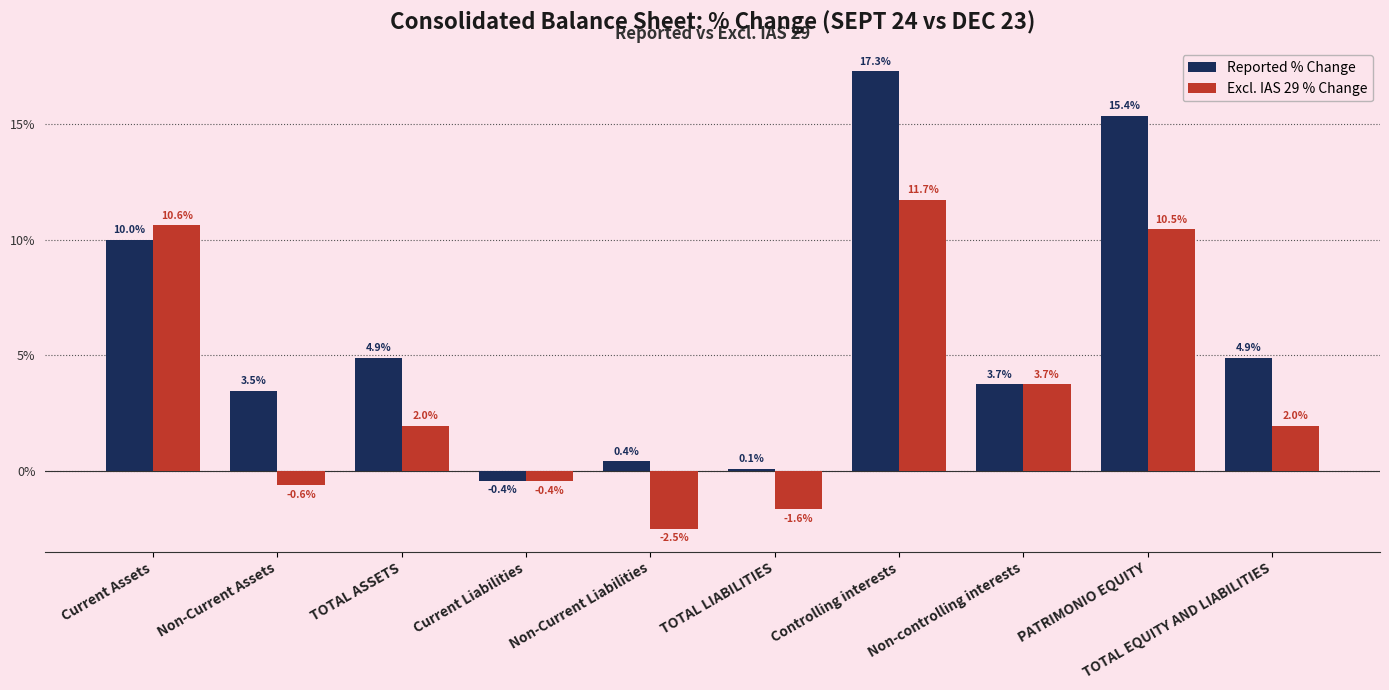

Reading left to right, what are all the values shown in this chart?

Reported % Change: 0.1	0.0	0.0	-0.0	0.0	0.0	0.2	0.0	0.2	0.0
Excl. IAS 29 % Change: 0.1	-0.0	0.0	-0.0	-0.0	-0.0	0.1	0.0	0.1	0.0